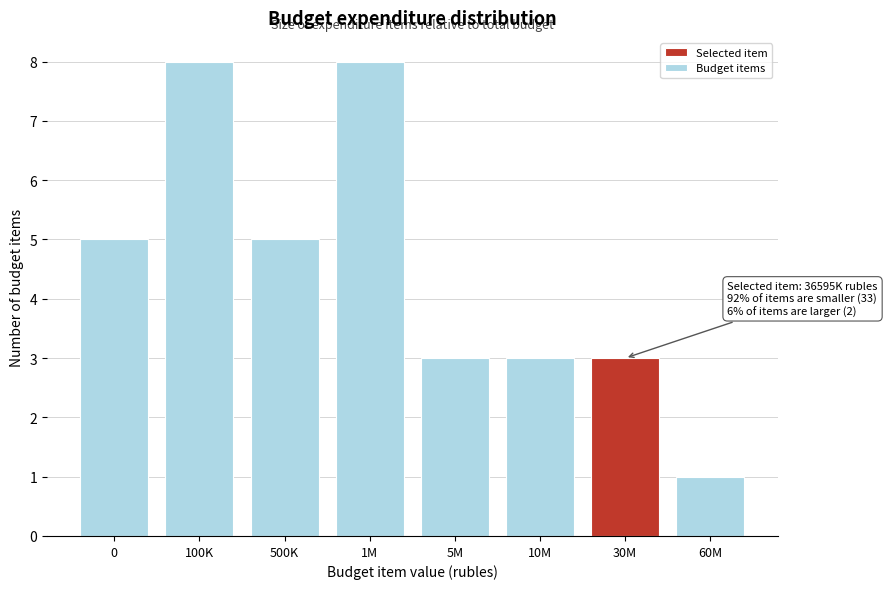

Reading right to left, extract all data points from this chart.

60M=1	30M=3	10M=3	5M=3	1M=8	500K=5	100K=8	0=5